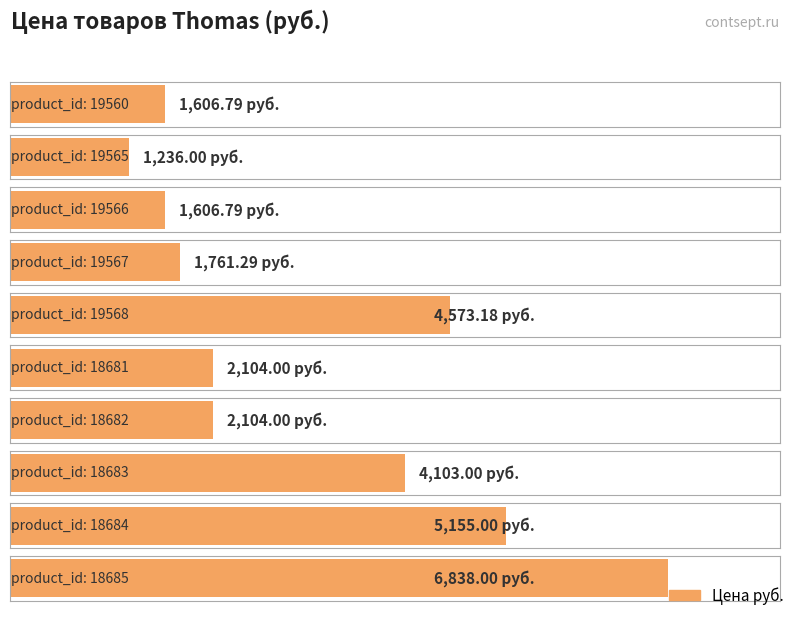

At which label does the data first exceed 2104?

19568